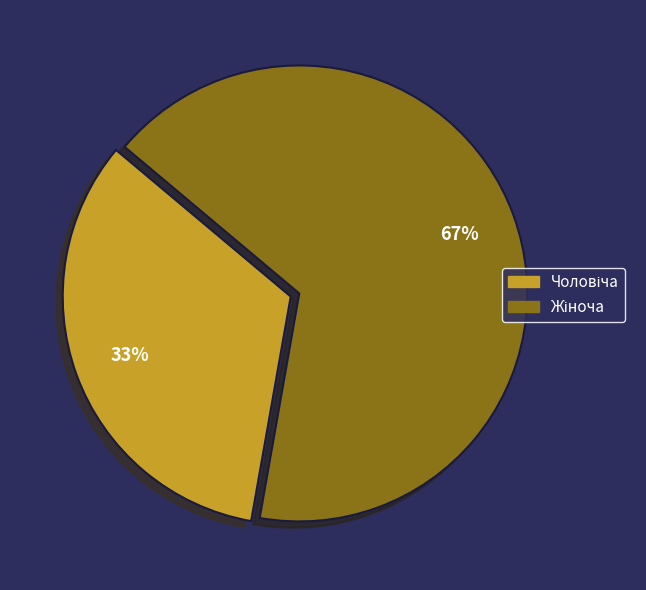

Does any single category account for the majority?

Yes